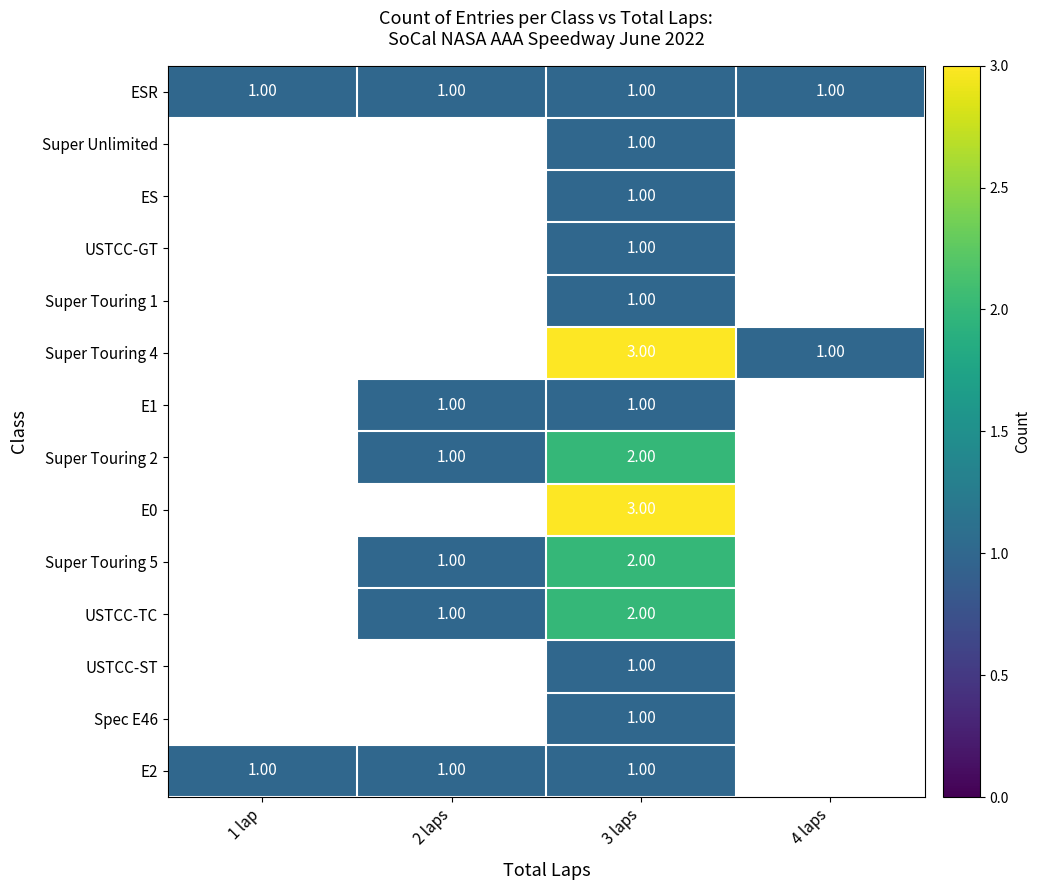

What is the smallest value displayed?

1.0